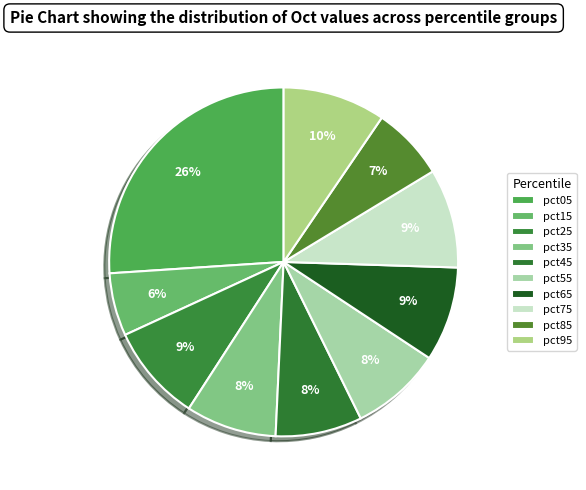

Is there a majority slice in this chart?

No